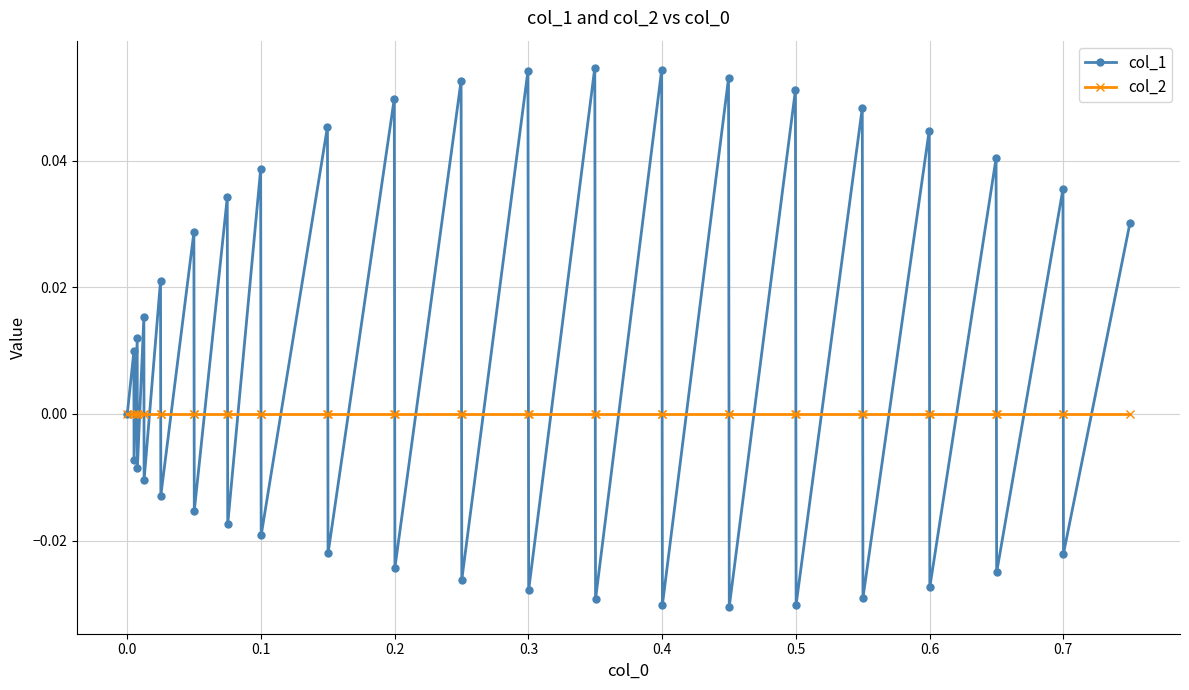

Which series has the widest spread of values?

col_1